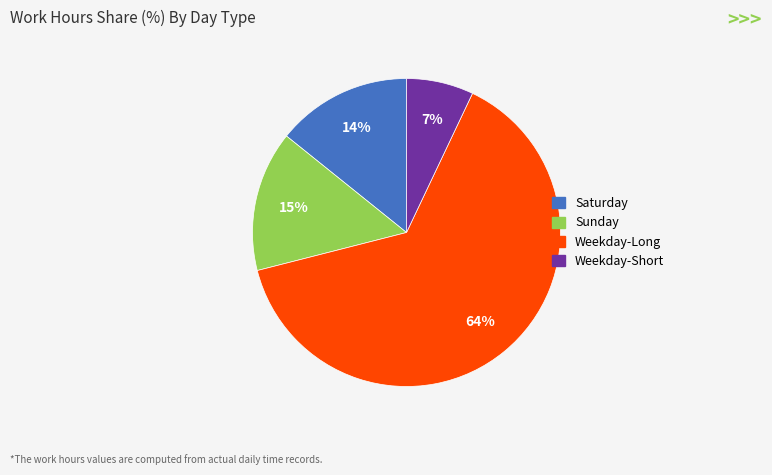

How many segments does this pie chart have?

4